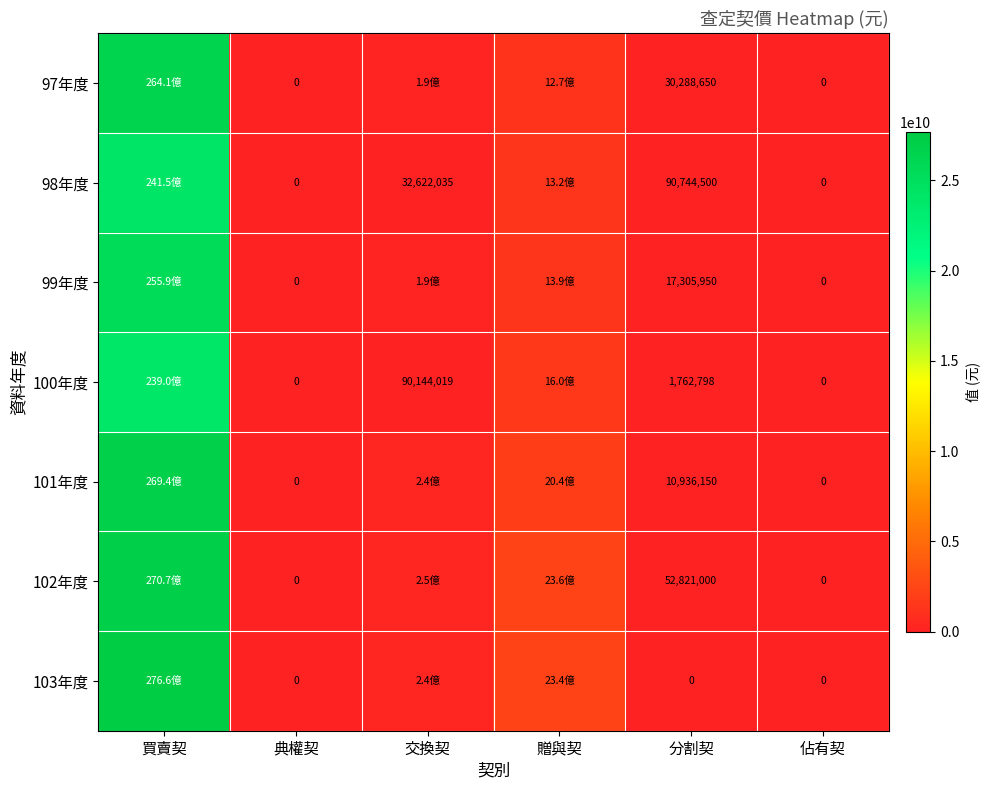

Is the value of 102年度 at 典權契 greater than the value of 99年度 at 分割契?

No